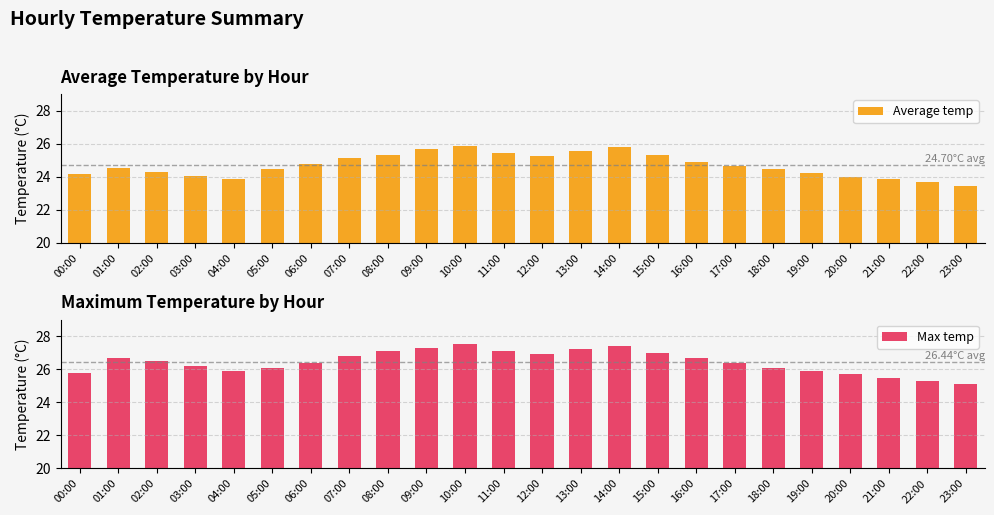

What is the value of the Average temp bar at the 15th from the left?

25.8